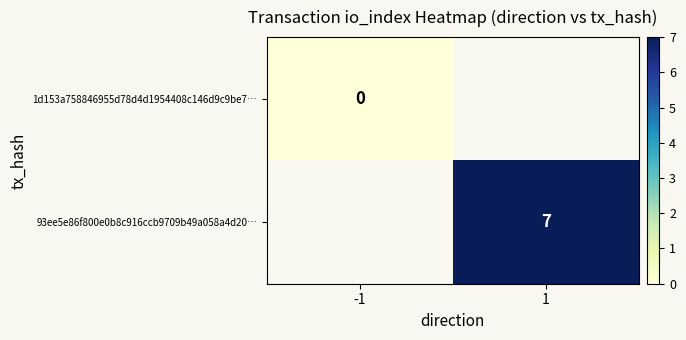

How many data points does each series have?

2